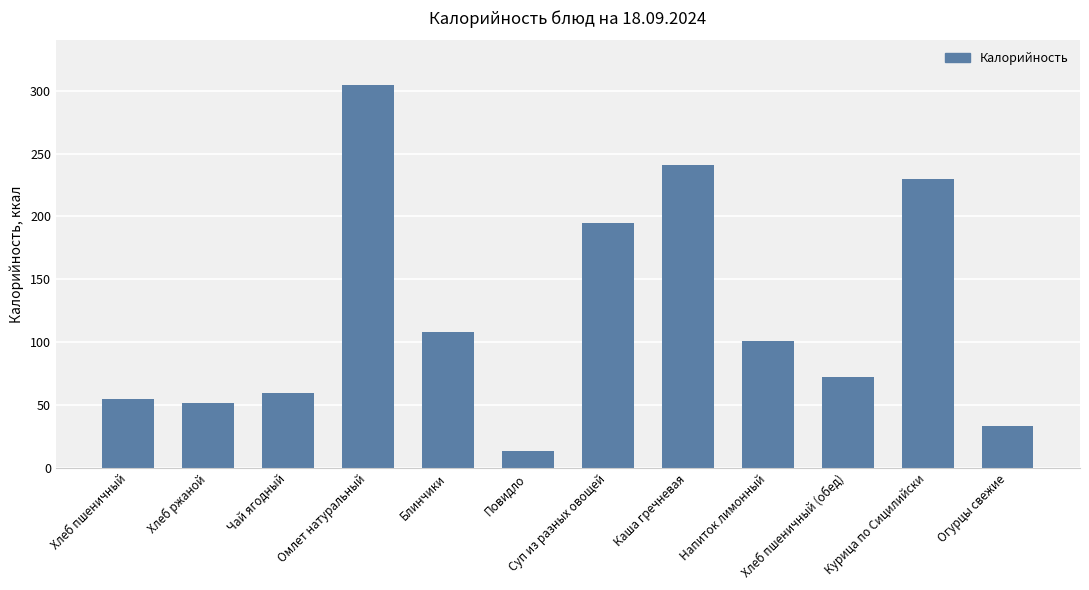

At which label is the value closest to 158?

Суп из разных овощей